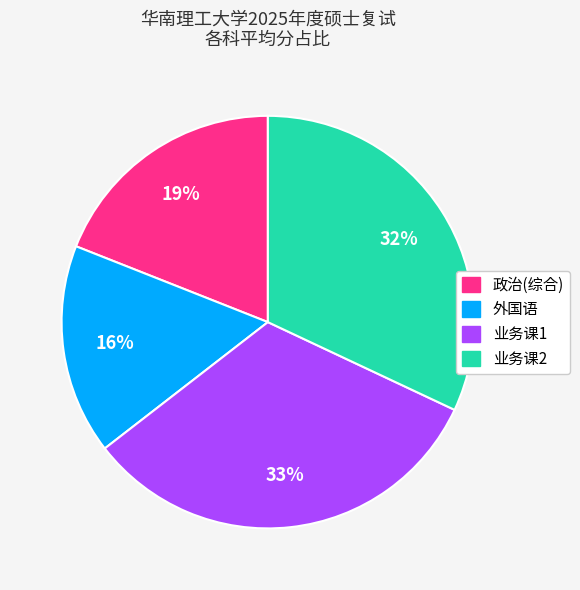

To the nearest percent, what portion does 业务课2 represent?

32%